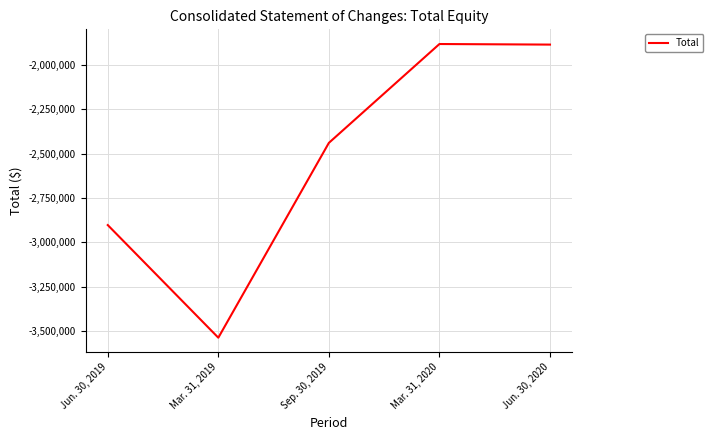

What is the change in value from Sep. 30, 2019 to Jun. 30, 2020?

+554320